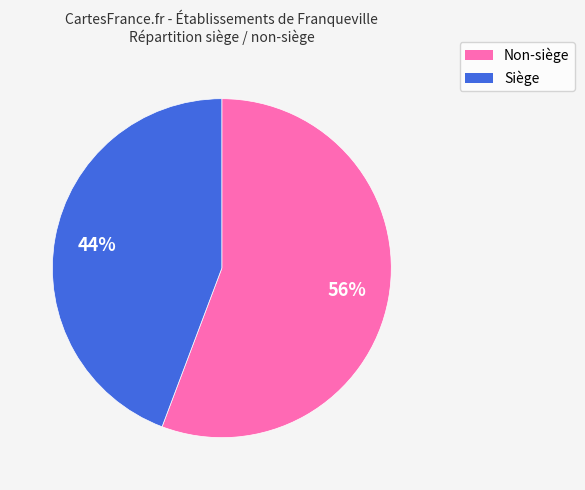

Approximately how many times larger is the value at Non-siège compared to Siège?

1.3